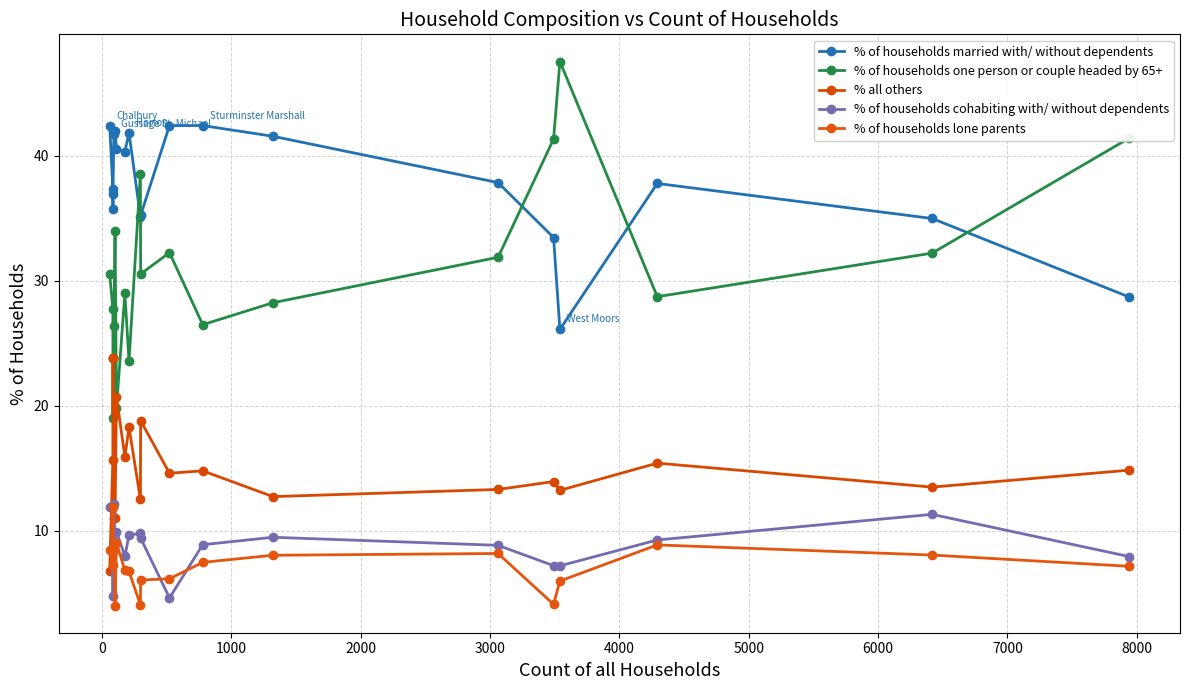

Between 0 and 5000, which series saw the biggest shift?

% of households one person or couple headed by 65+